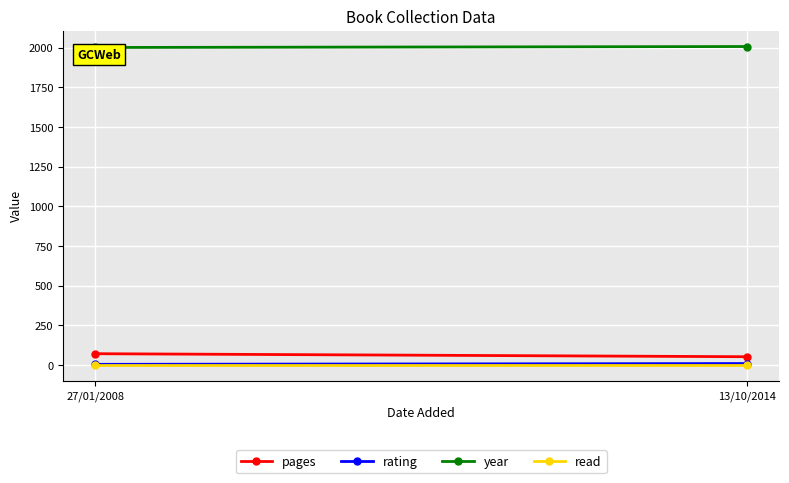

Reading left to right, extract all data points from this chart.

pages: 71	52
rating: 4	9
year: 2001	2007
read: 1	1